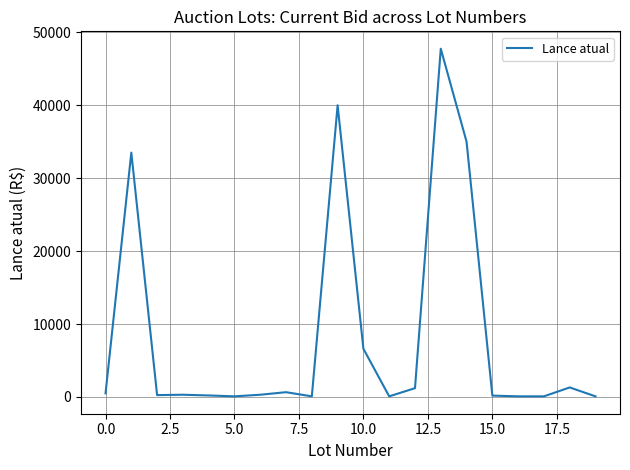

What is the difference between the maximum and minimum values?

47670